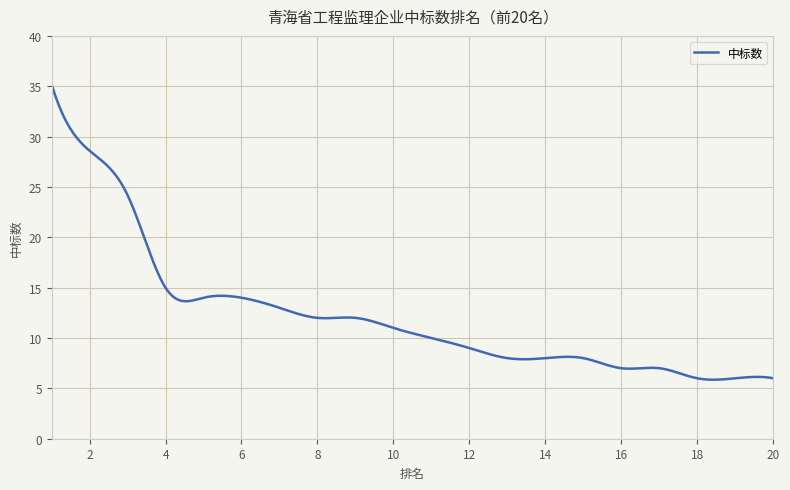

How many series are shown in this chart?

1